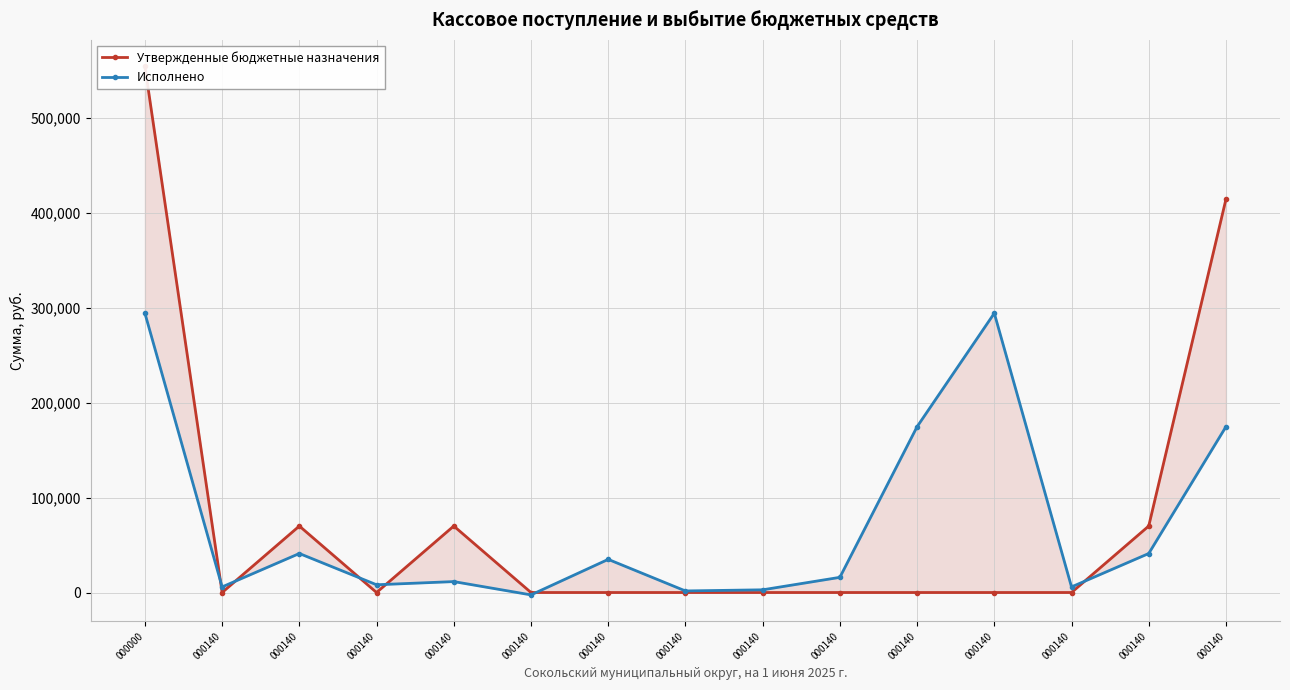

Rank the series by their average value, from highest to lowest.

Утвержденные бюджетные назначения, Исполнено